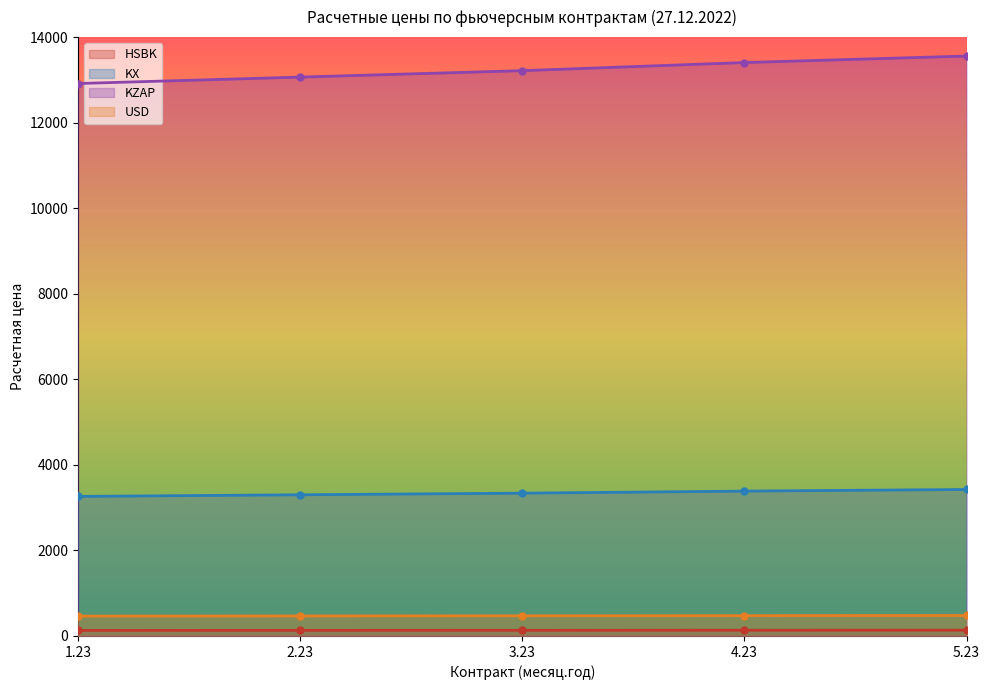

True or false: KX and KZAP cross at least once.

False